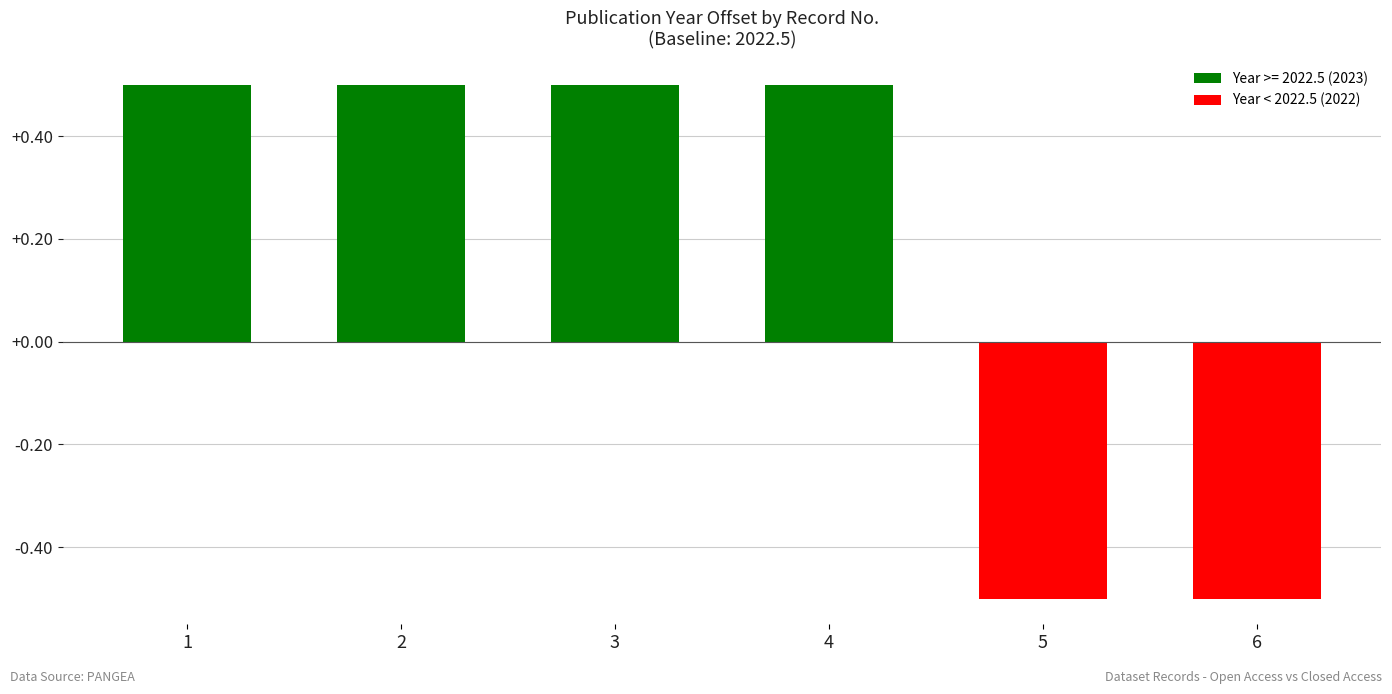

True or false: the data shows -0.5 at 5.

True